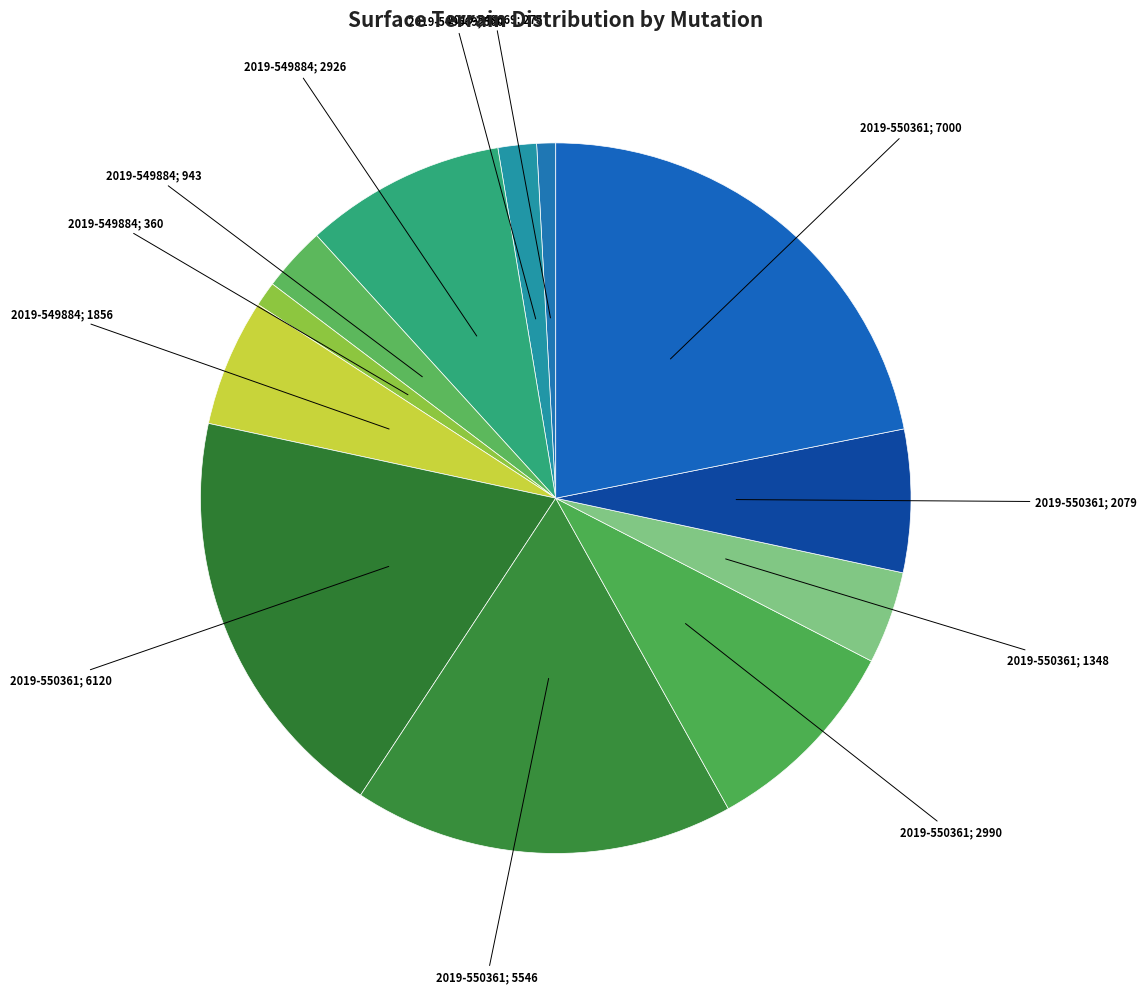

The 2019-550361; 5546 slice represents 3% of the pie. True or false?

False